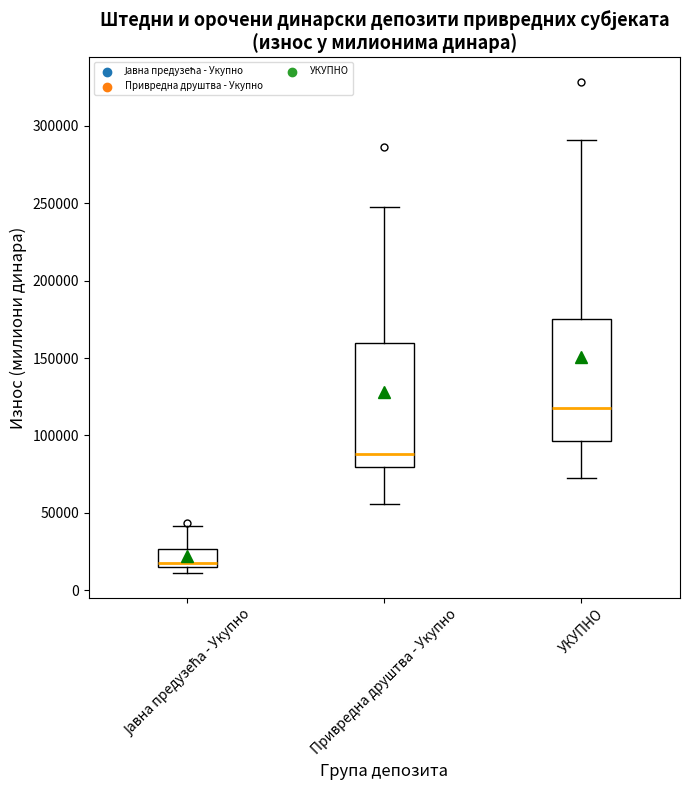

Where is the lower edge of the box for УКУПНО on the y-axis? The values are not printed on the chart, so give them approximately, as read against the axis.

95000